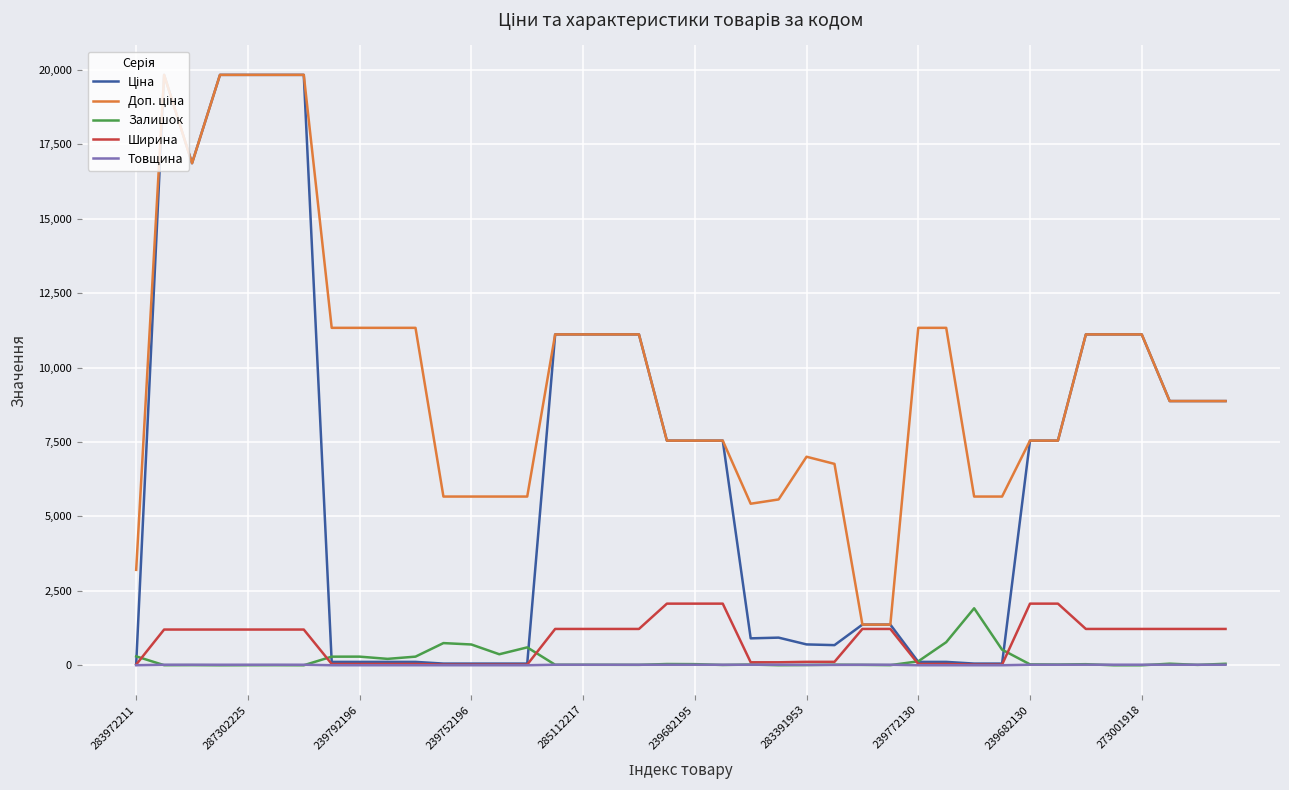

After their last crossing, which series has the higher values: Залишок or Ширина?

Ширина